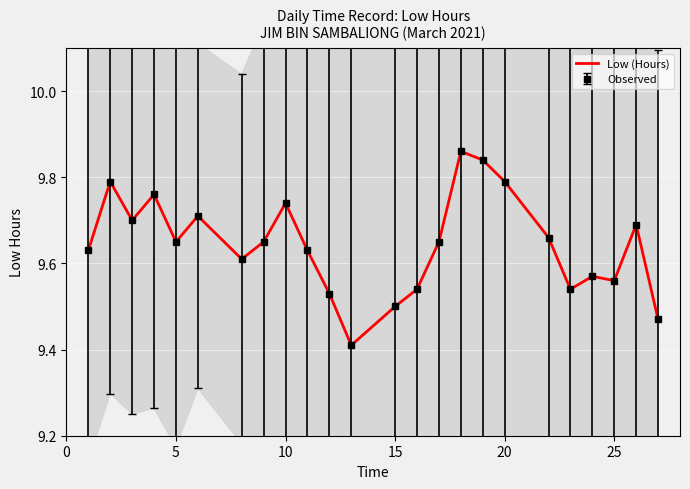

What is the difference between the second highest and second lowest values?

0.4